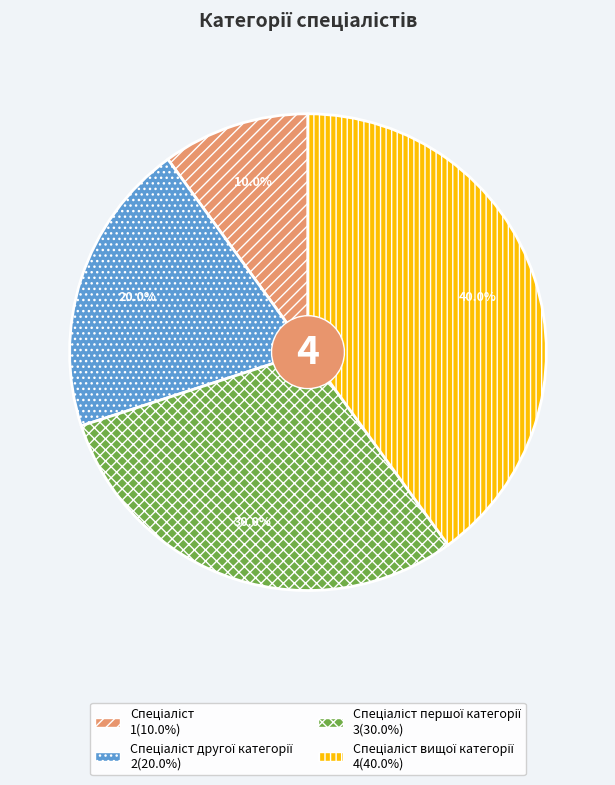

Is there any slice that represents more than half of the pie?

No